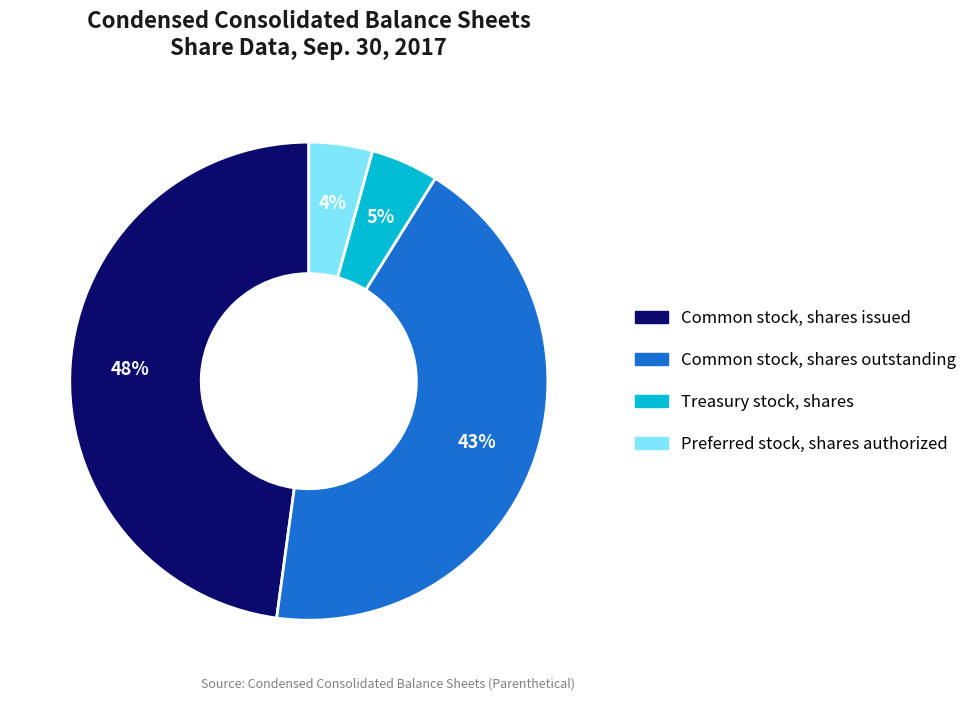

Is there a majority slice in this chart?

No